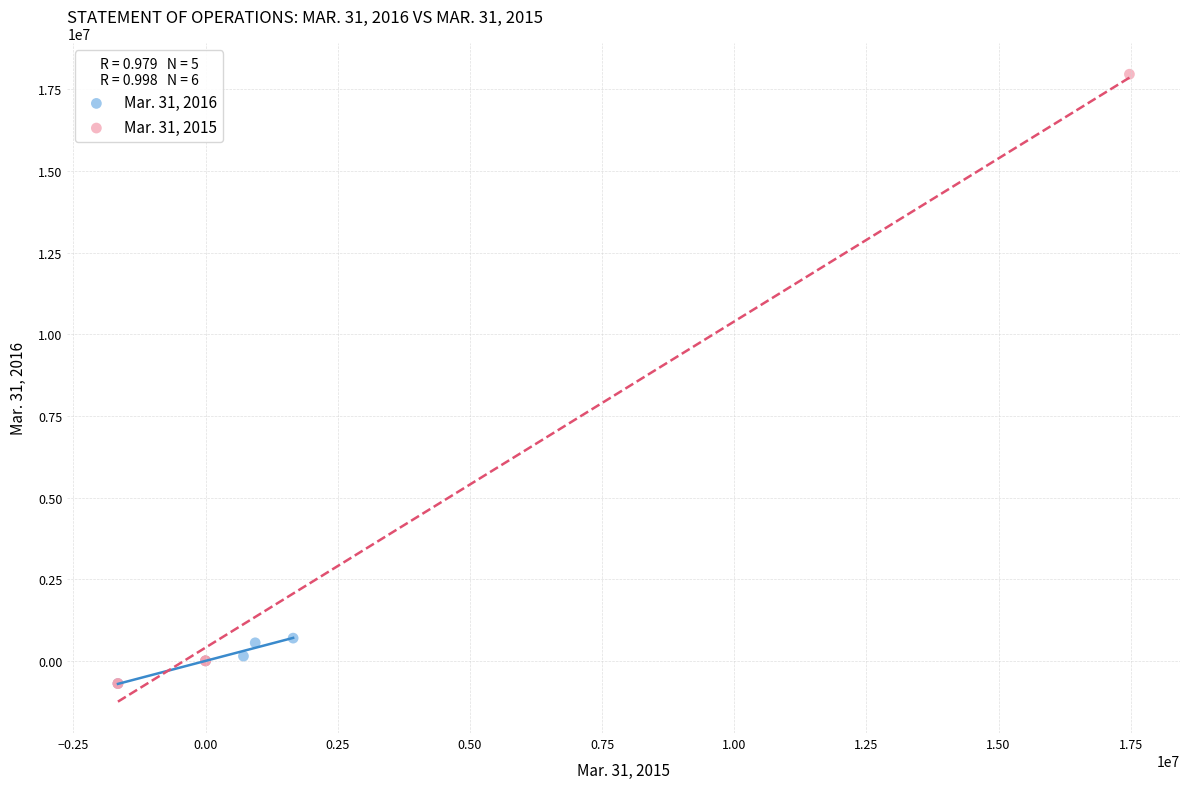

Which series has the largest Y range (max minus min)?

Mar. 31, 2015